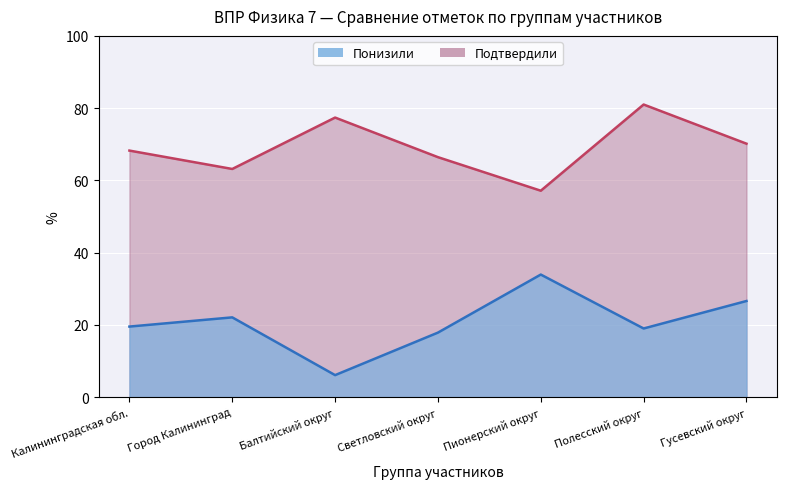

What is the sum of all Понизили values?

145.1